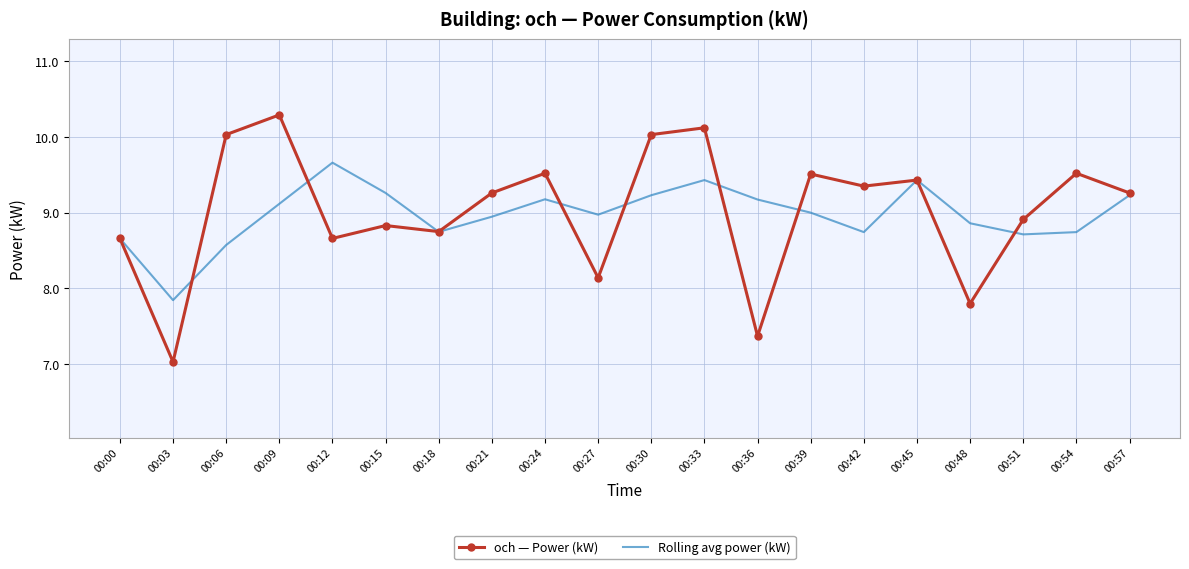

In och — Power (kW), how many points are lower than both neighbors (excluding endpoints)?

7